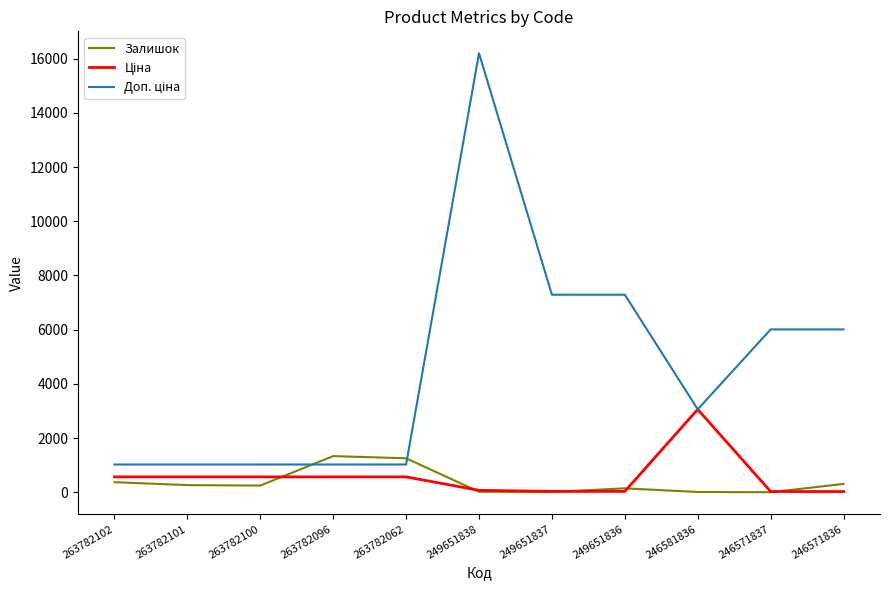

At which category is the sum across all series the highest?

249651838